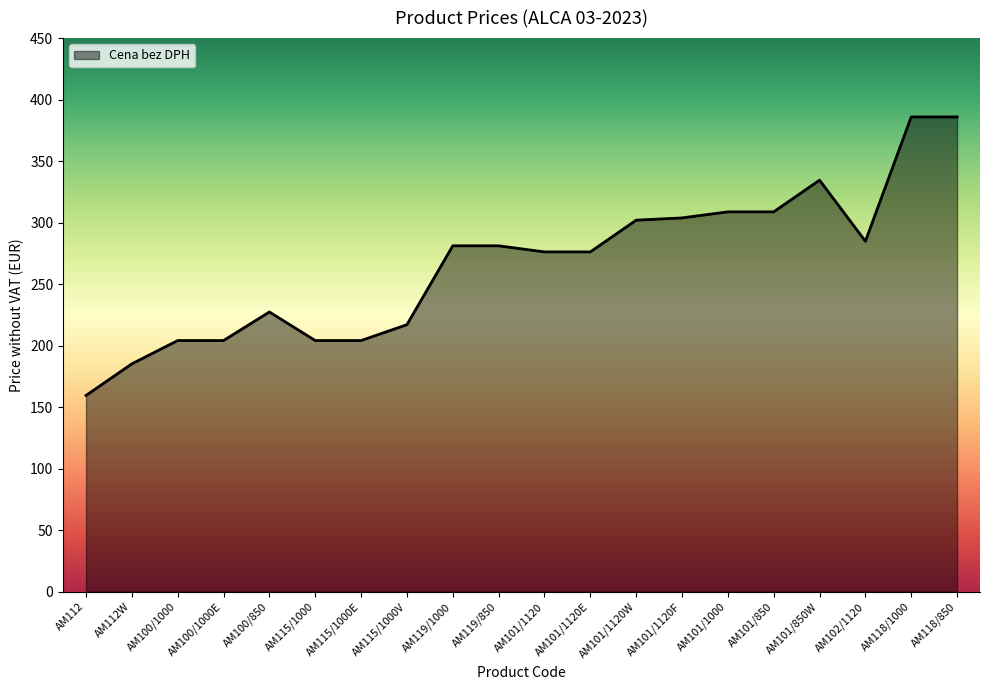

What position from the right is AM100/850?

16